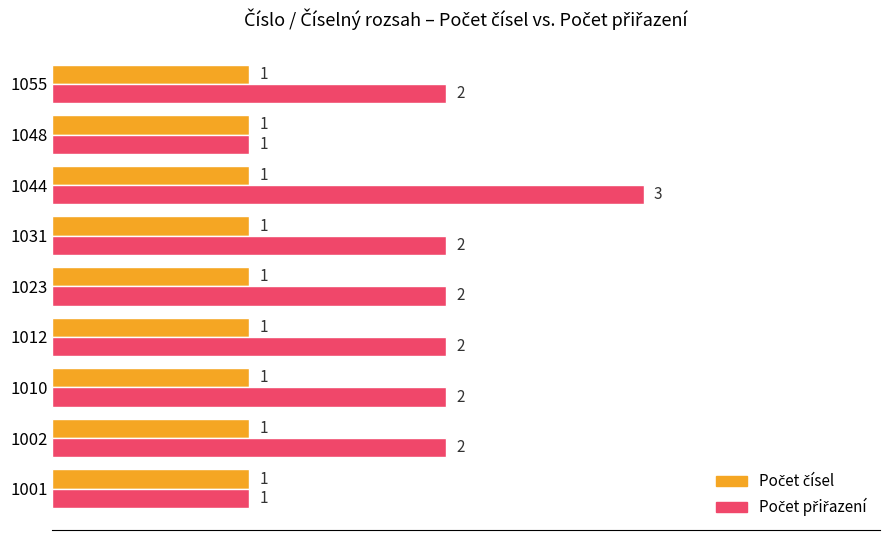

What is the maximum value shown in the chart?

3